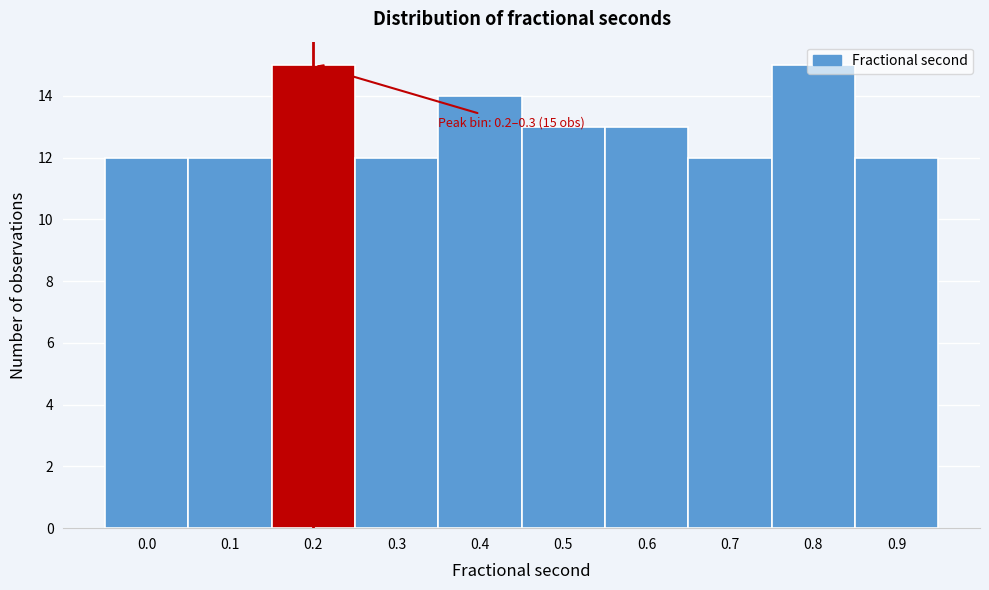

What is the value of the 10th bar from the left?

12